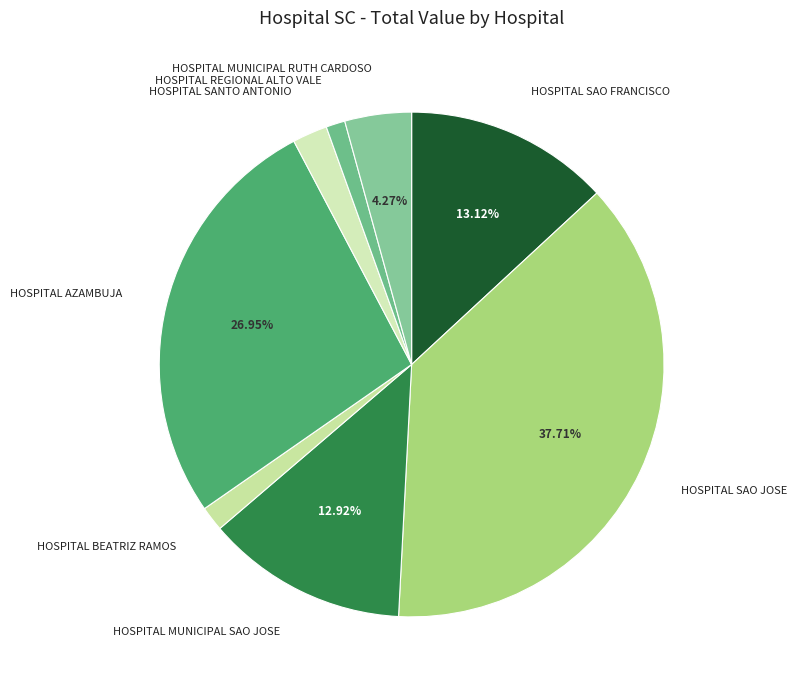

To the nearest percent, what is the difference between the largest and smallest slice percentages?

36%